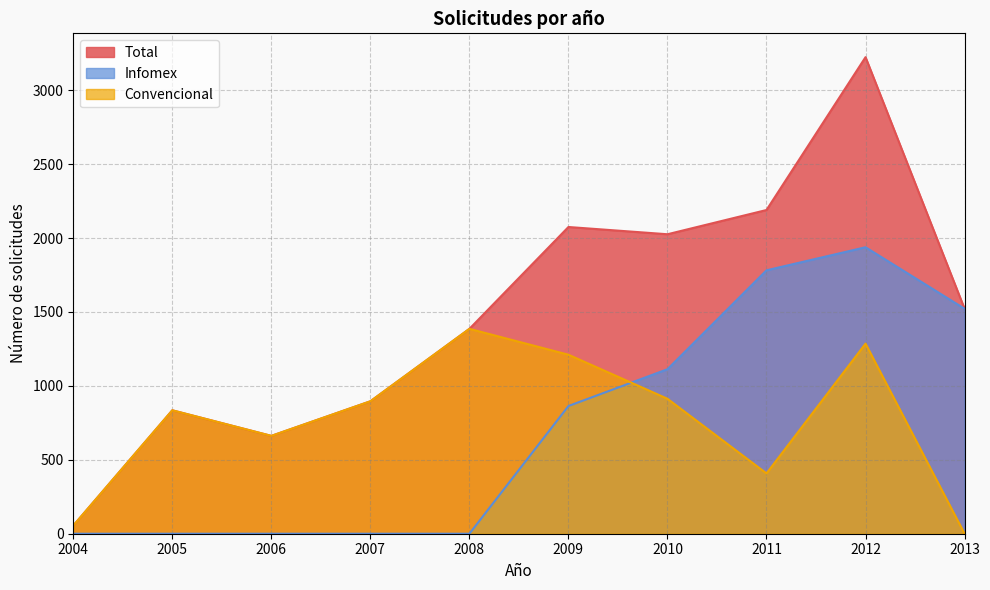

Where is the first local minimum for Total?

2006